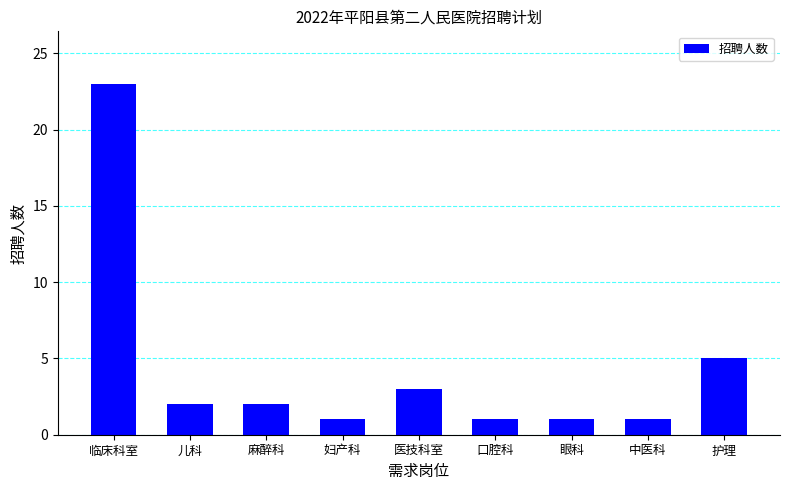

Is it true that the value at 儿科 is 2?

True